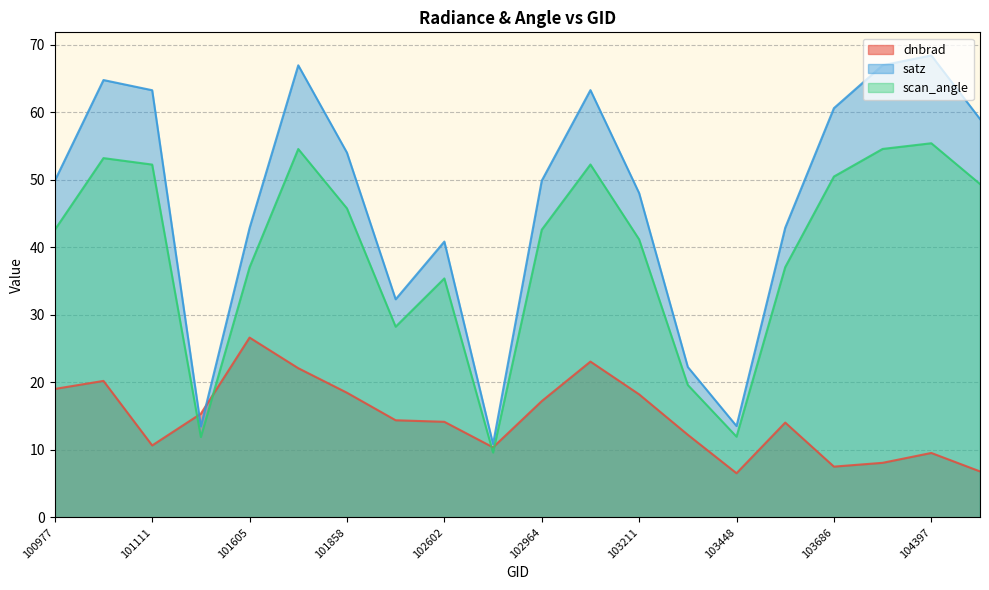

Rank the series by their average value, from highest to lowest.

satz, scan_angle, dnbrad